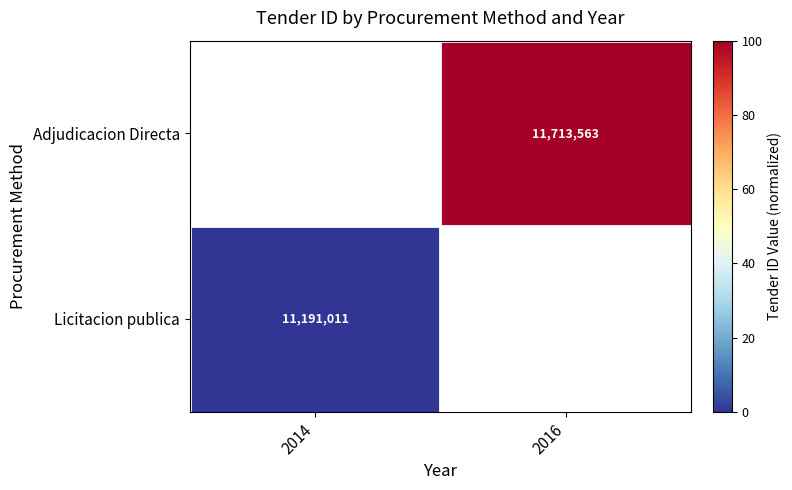

Is it true that Licitacion publica equals 11191011 at 2014?

True